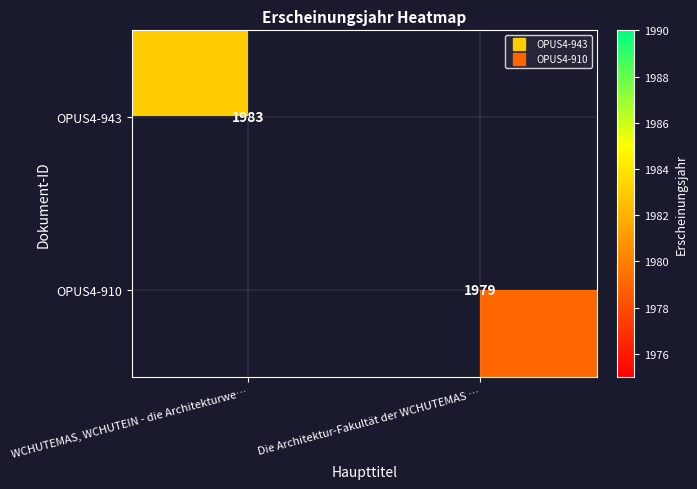

Is the value of OPUS4-943 at WCHUTEMAS, WCHUTEIN - die Architekturwe… greater than the value of OPUS4-910 at Die Architektur-Fakultät der WCHUTEMAS …?

Yes